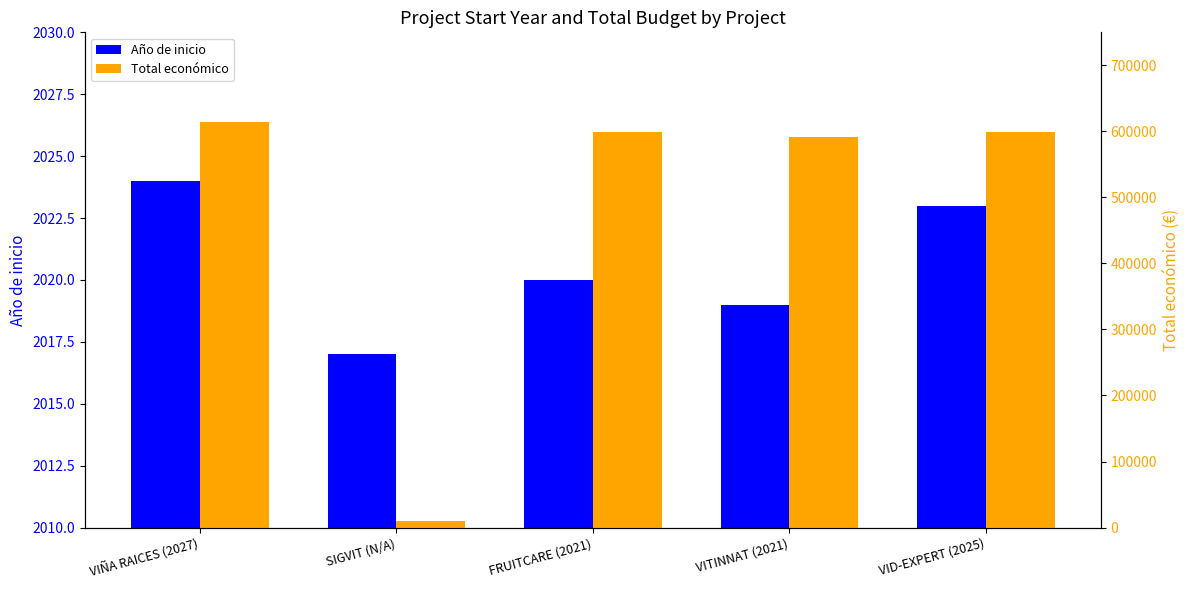

How many categories are shown in the chart?

5